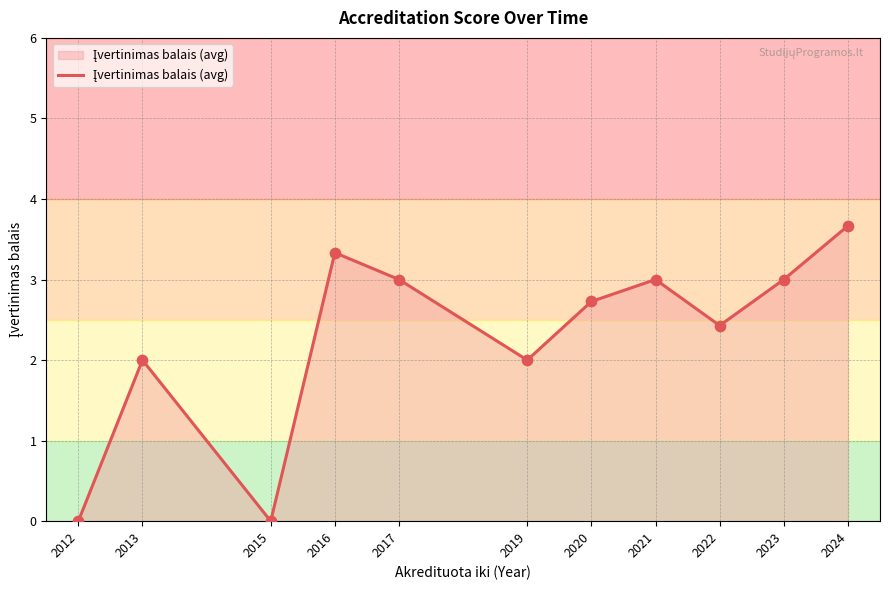

What is the ratio of the value at 2020 to the value at 2020?

1.0